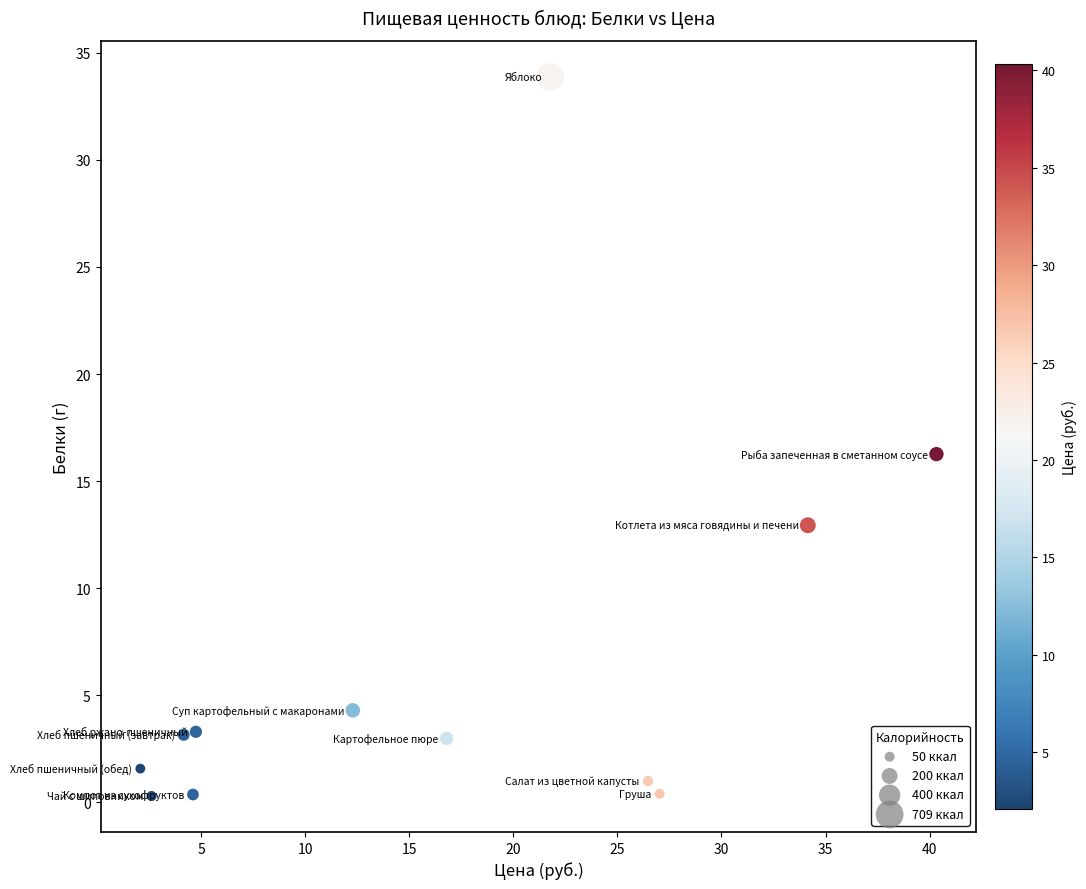

What Y value in the scatter plot is closest to 17?

16.3